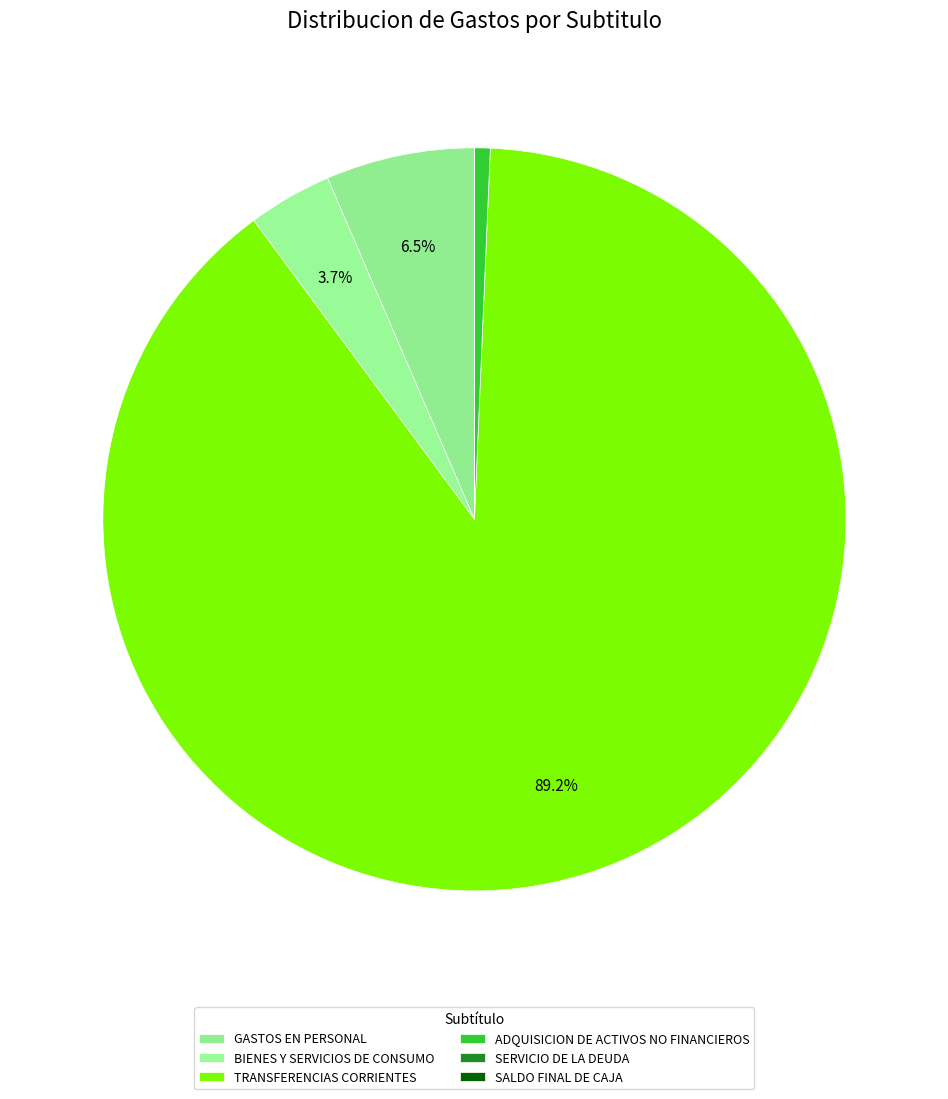

True or false: TRANSFERENCIAS CORRIENTES accounts for 89% of the total.

True